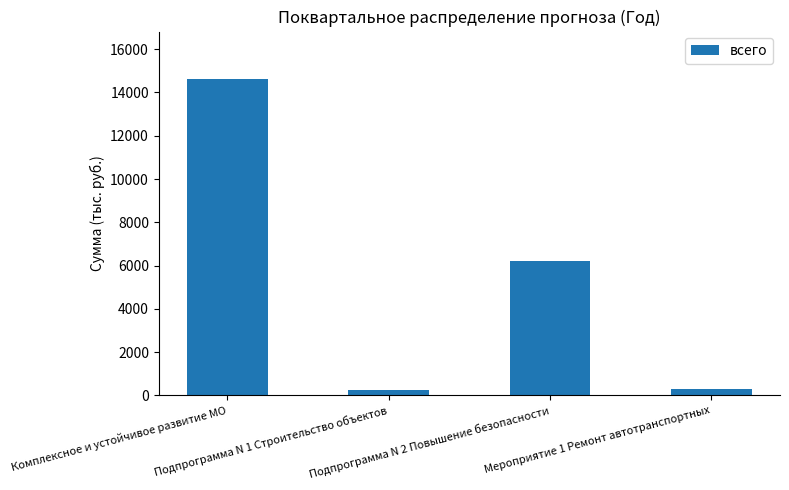

What is the change in value from Комплексное и устойчивое развитие МО to Мероприятие 1 Ремонт автотранспортных?

-14323.5